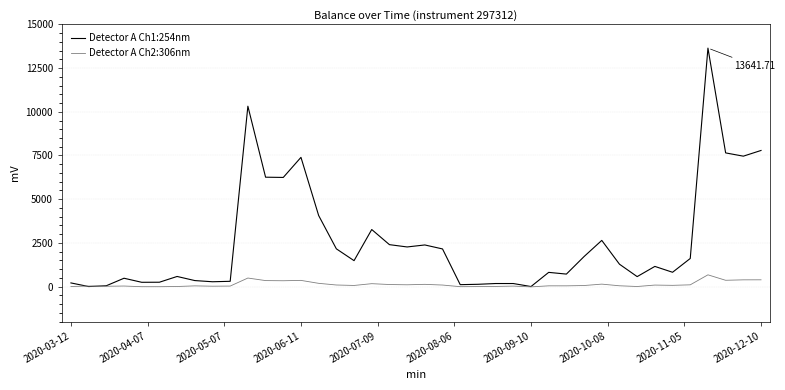

Which series has the largest total across all categories?

Detector A Ch1:254nm